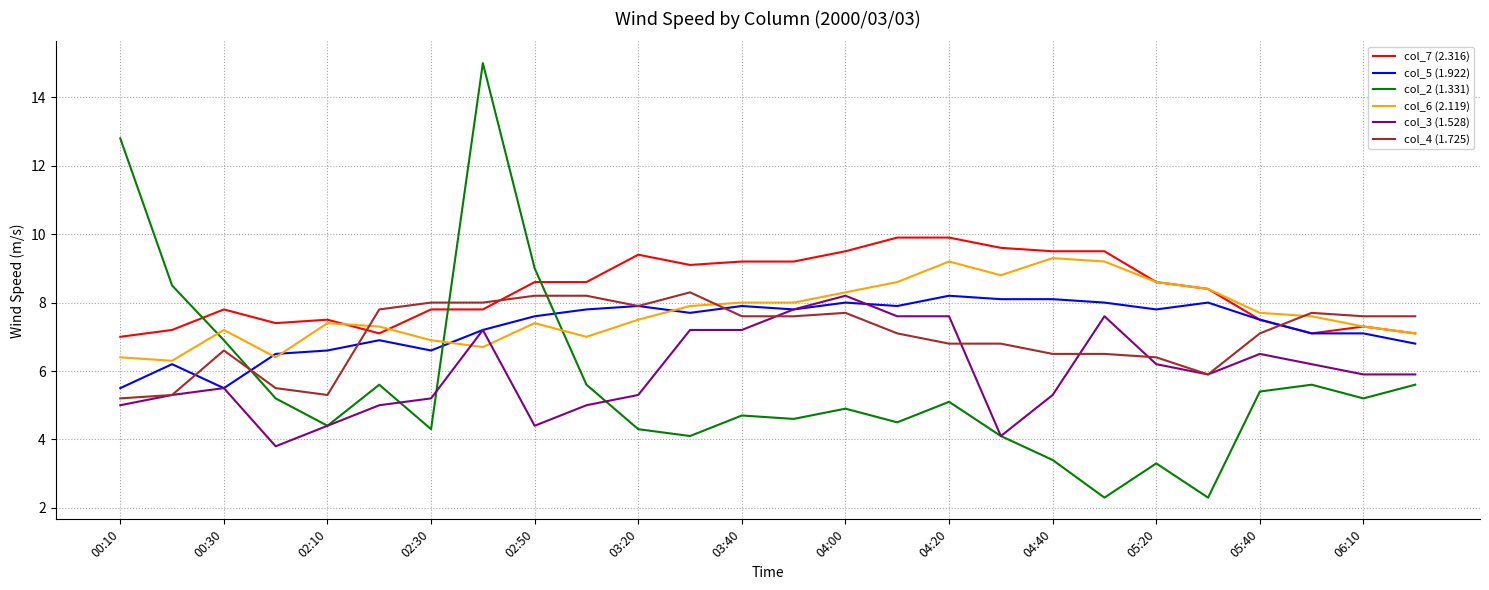

After their last crossing, which series has the higher values: col_6 (2.119) or col_2 (1.331)?

col_6 (2.119)